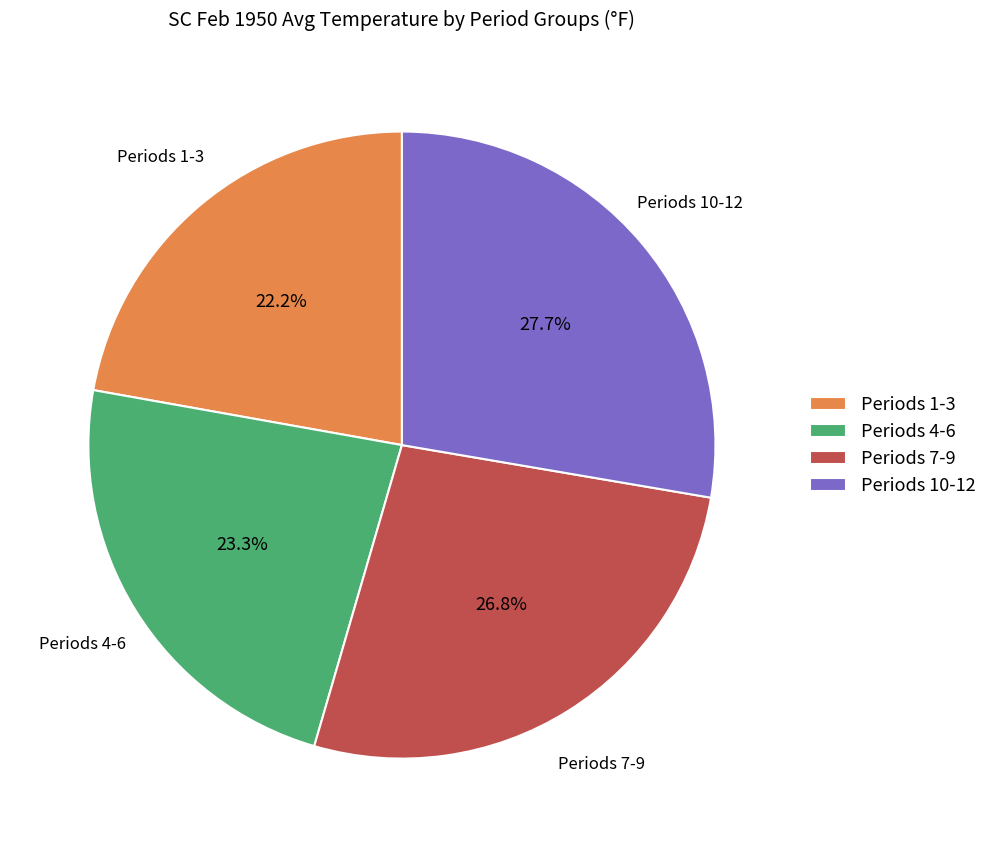

Rank the categories by value from highest to lowest.

Periods 10-12, Periods 7-9, Periods 4-6, Periods 1-3